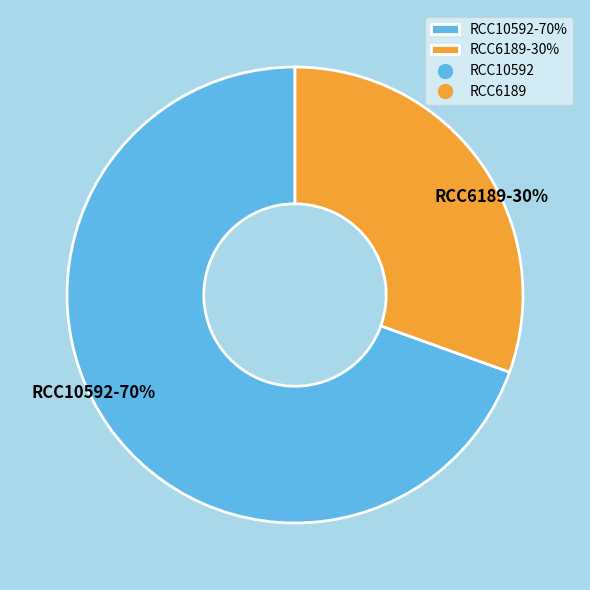

How many segments does this pie chart have?

2